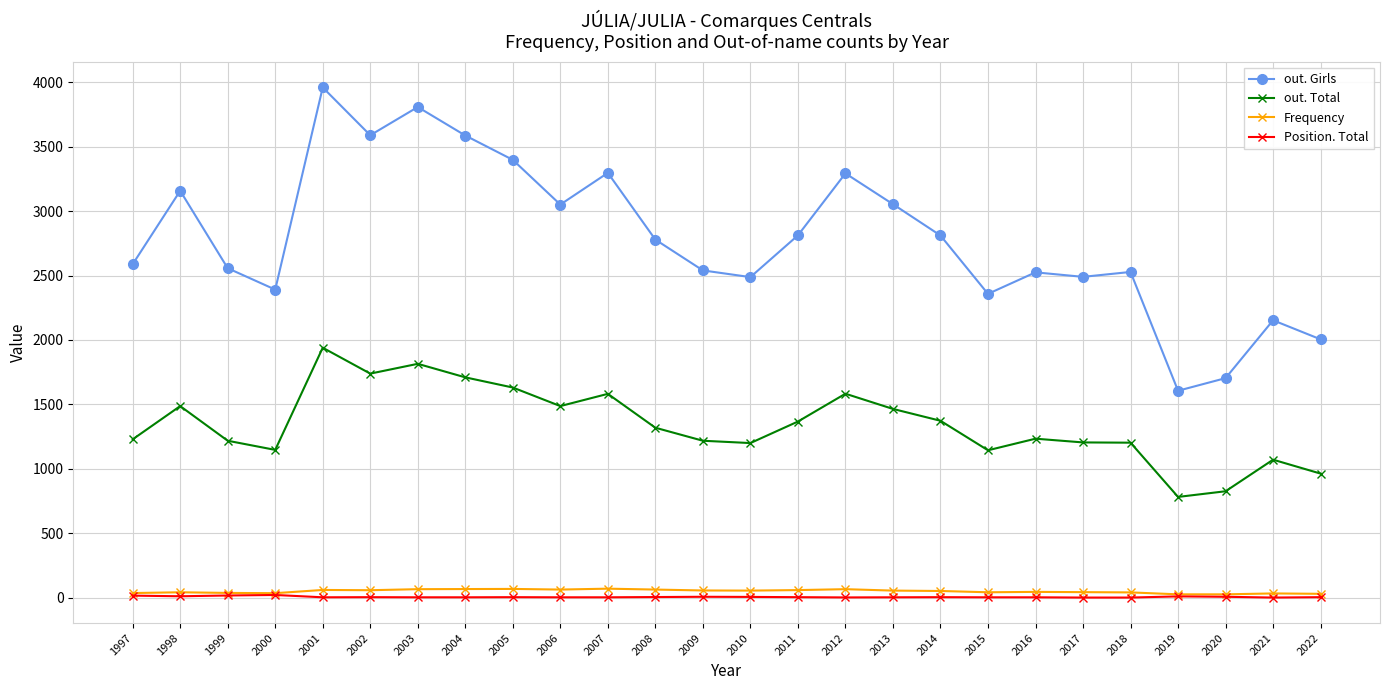

What is the sum of the out. Girls values at 2004 and 2013?

6641